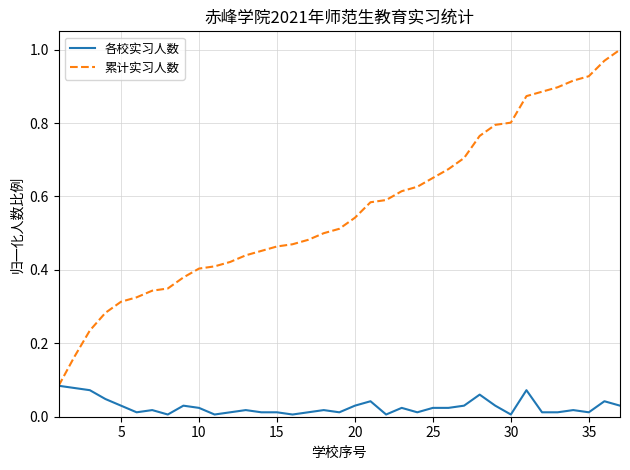

Which series has the widest spread of values?

累计实习人数